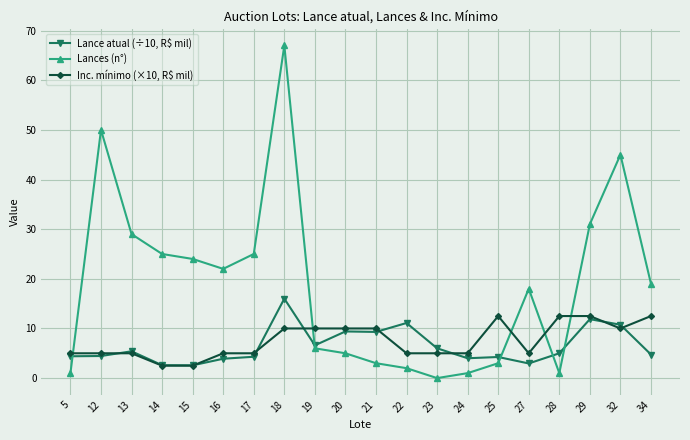

What is the lowest value of the Lance atual (÷10, R$ mil) series?

2.6